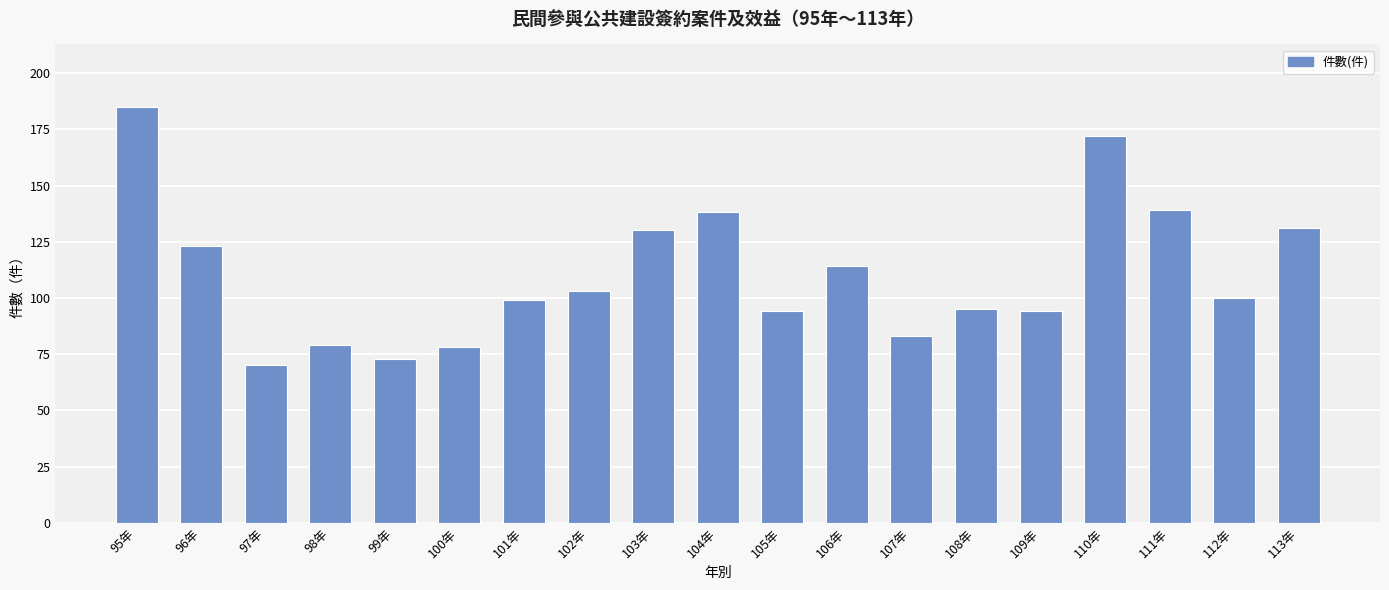

Which category has the highest value across all series?

95年